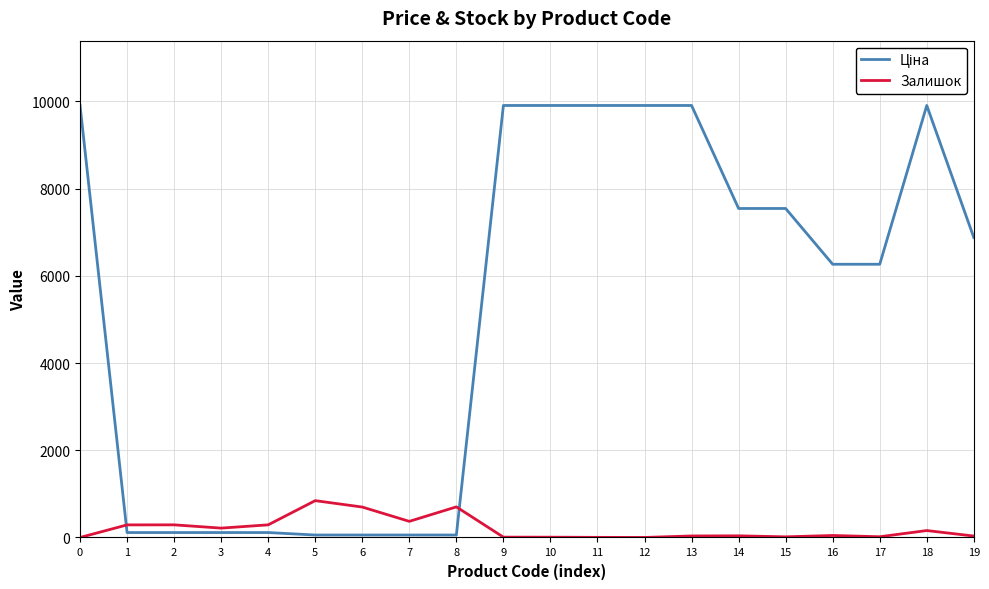

At which category does Ціна reach its first local peak?

18